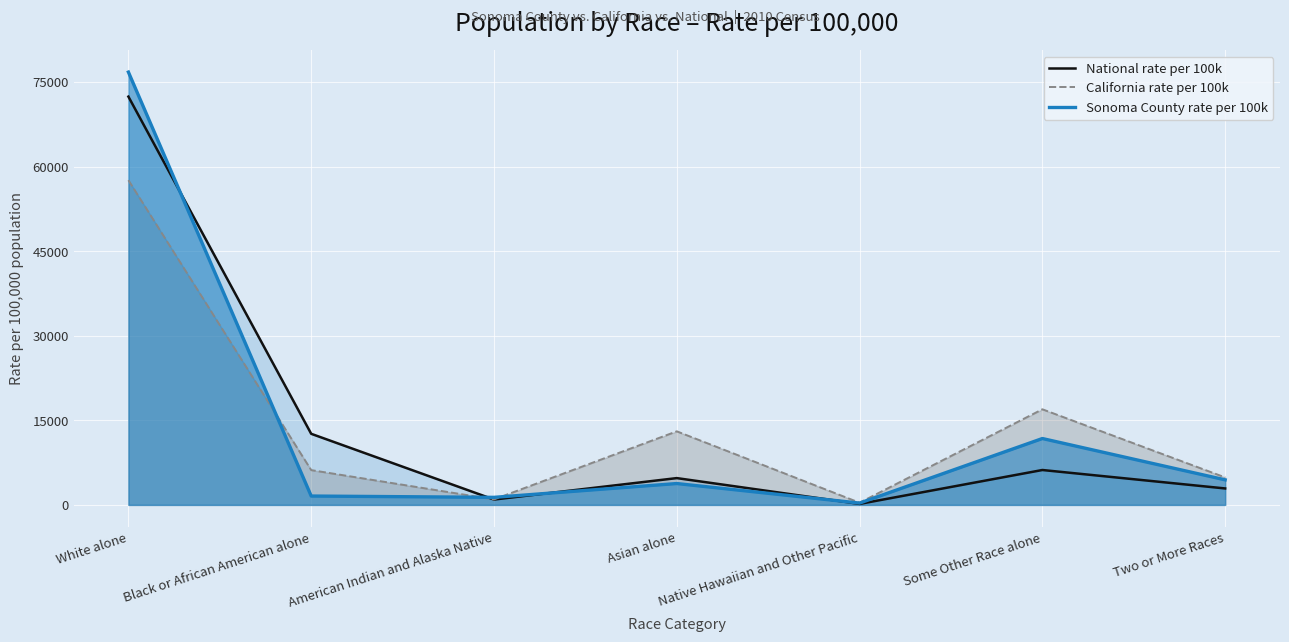

What are all the series names shown in the legend?

National rate per 100k, California rate per 100k, Sonoma County rate per 100k